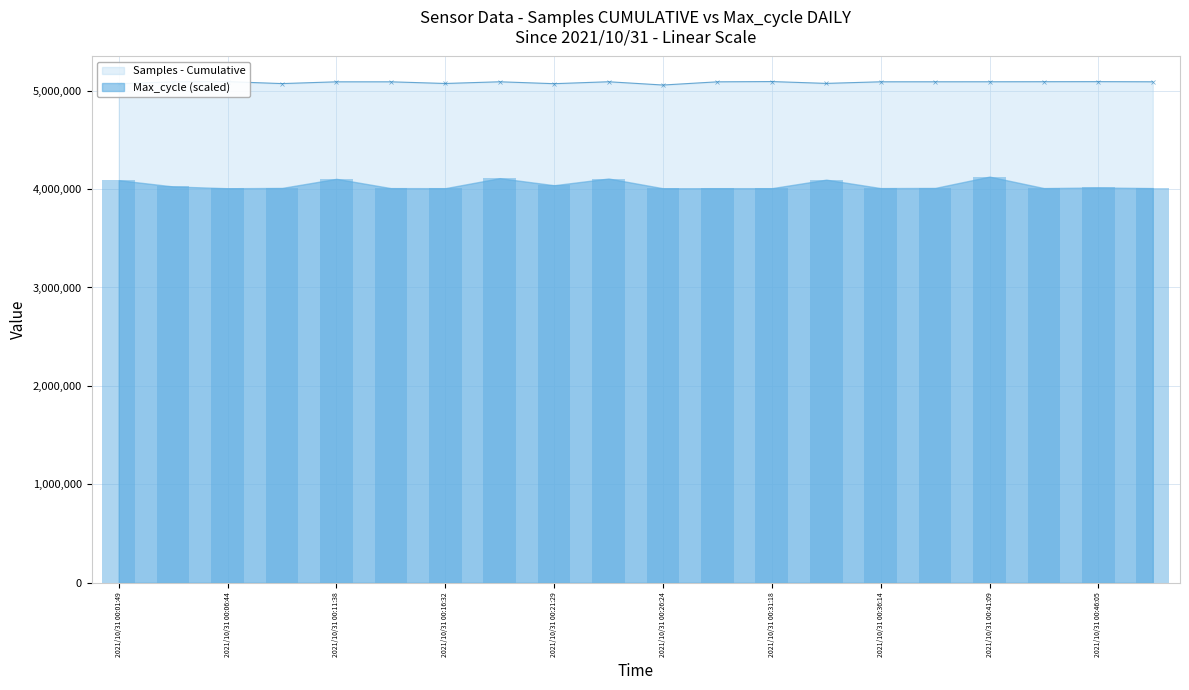

What is the highest value of the Samples - Cumulative series?

5091777